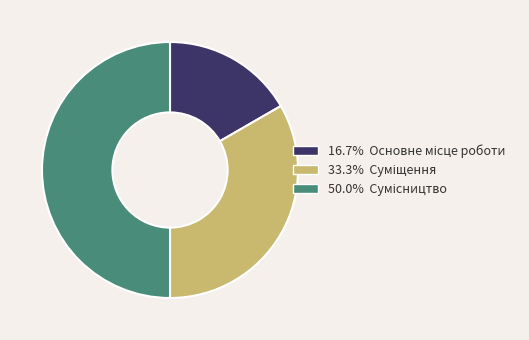

Which category has the biggest portion of the pie?

Сумісництво